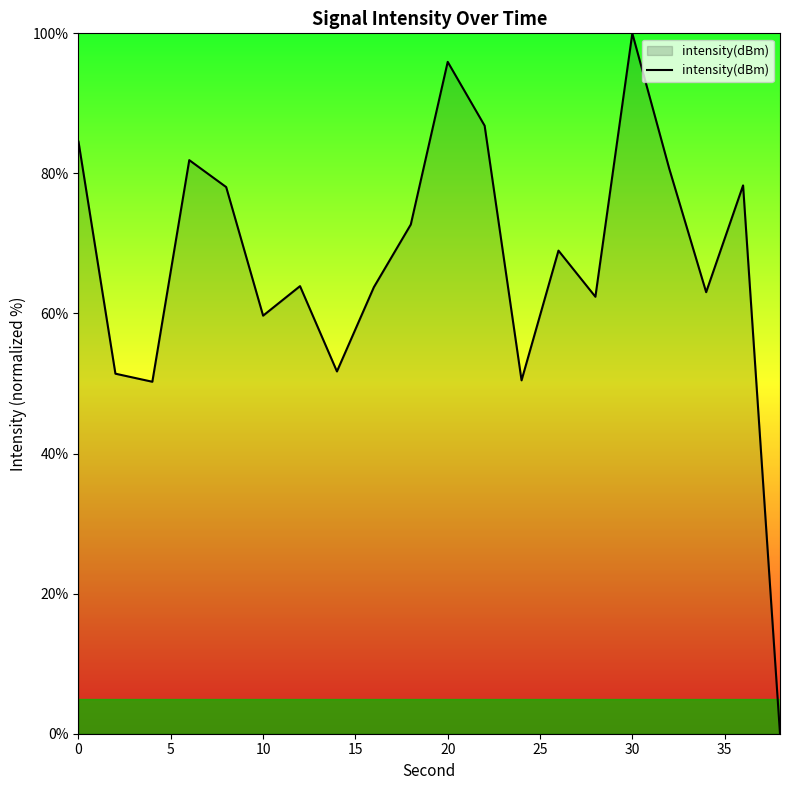

What is the greatest value displayed?

100.0